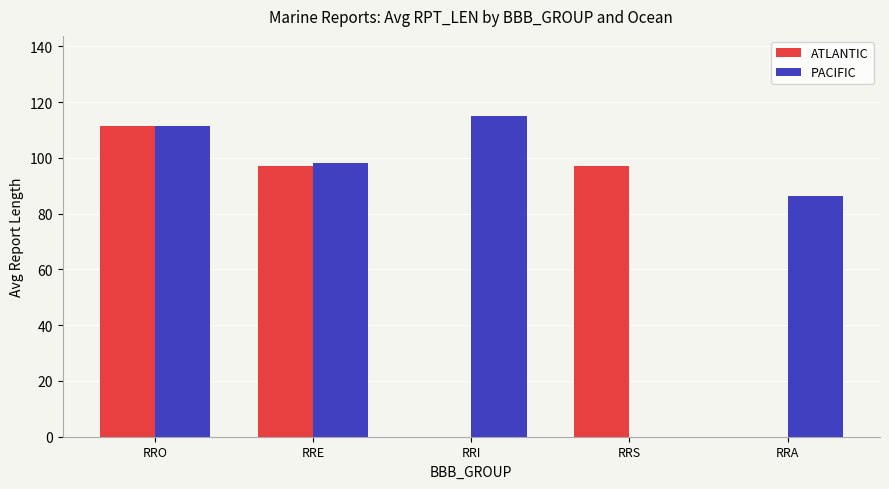

At which category is the sum across all series the highest?

RRO